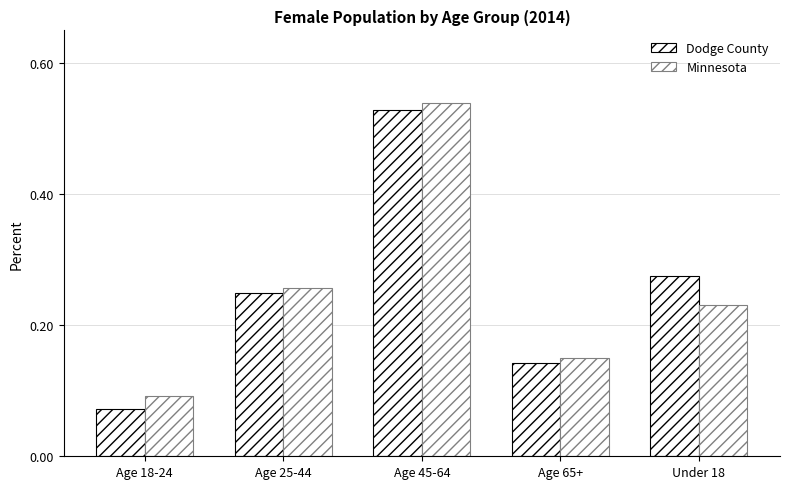

Is the value of Minnesota at Age 65+ greater than the value of Dodge County at Under 18?

No